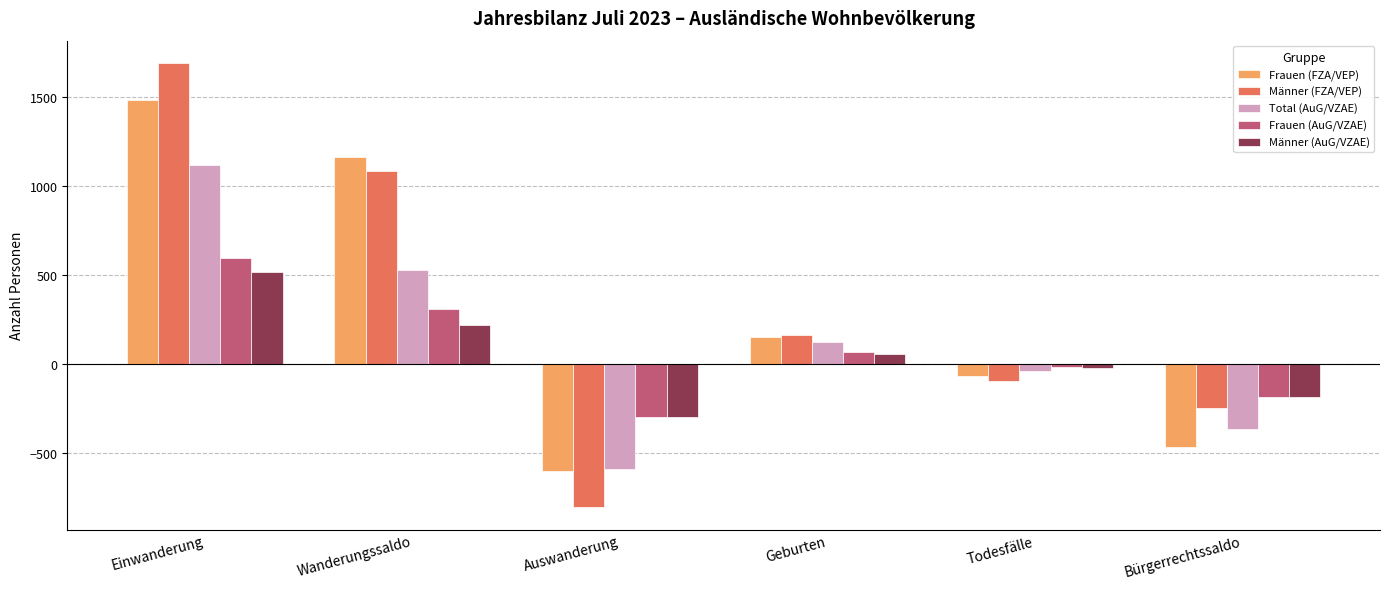

What is the difference between the maximum and minimum values in the Männer (AuG/VZAE) series?

813